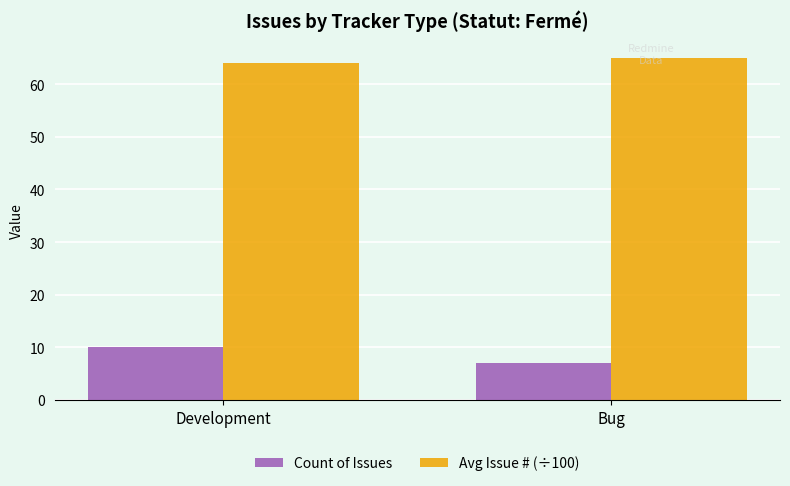

What is the highest value of the Count of Issues series?

10